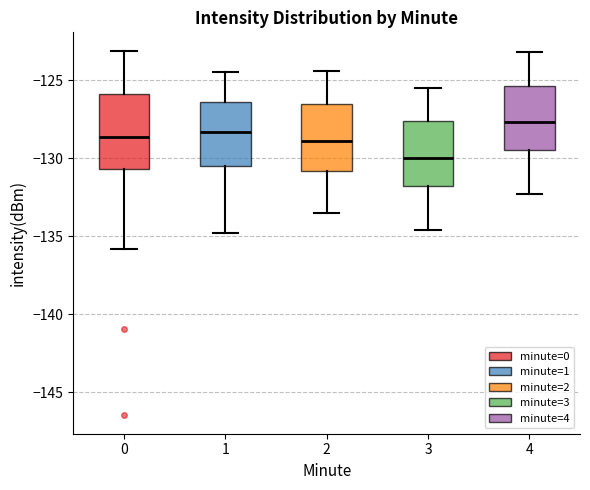

Which box's median line is the highest?

4